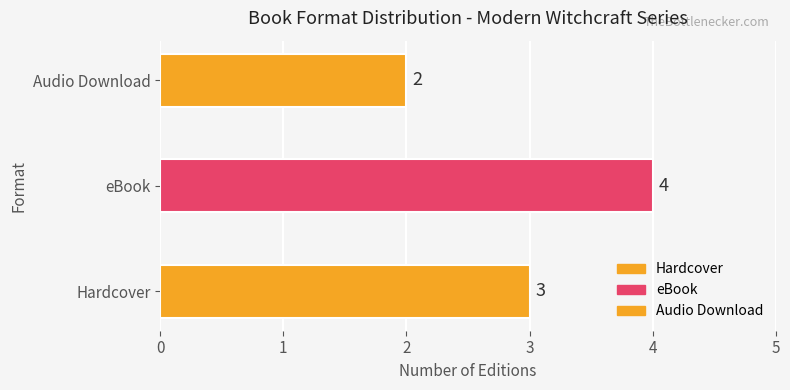

Is it true that the value at Audio Download is 2?

True